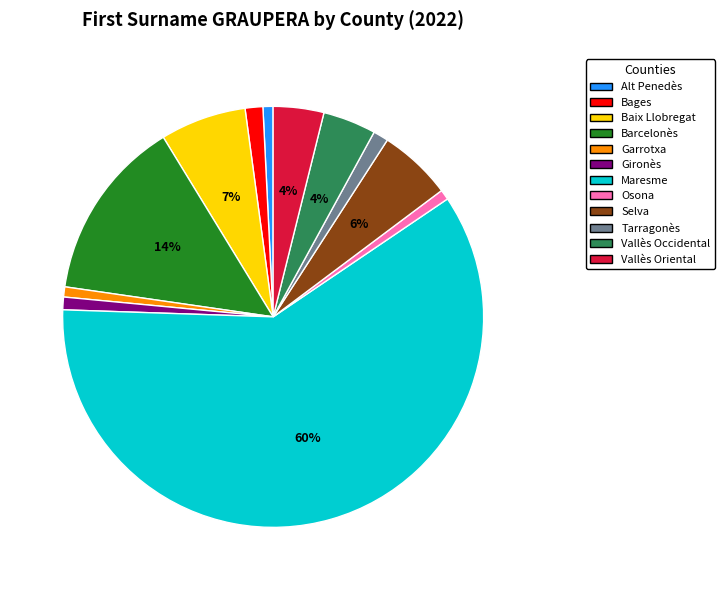

What percentage is the Garrotxa slice, to the nearest percent?

1%